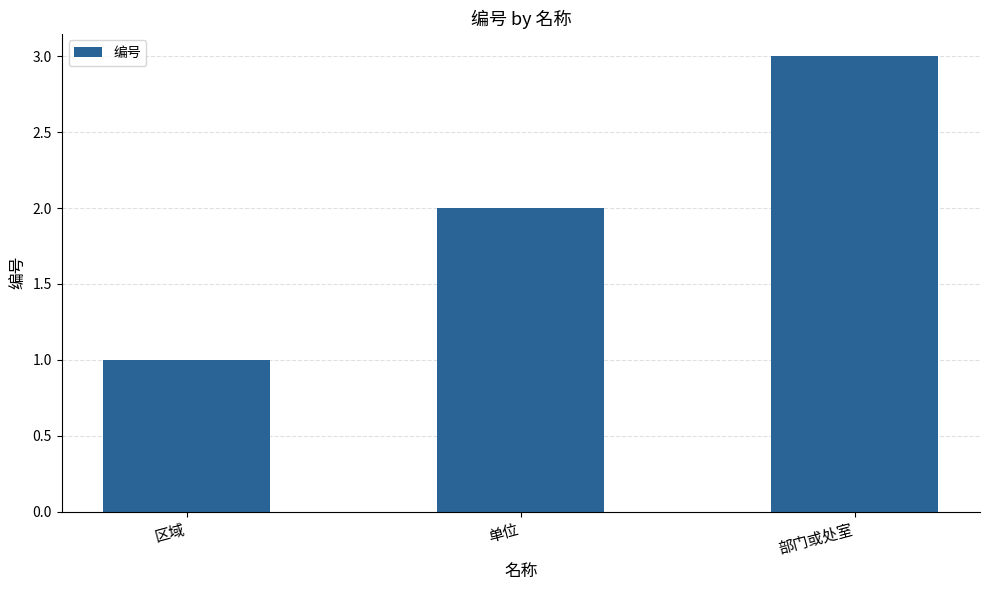

Approximately how many times larger is the value at 部门或处室 compared to 单位?

1.5